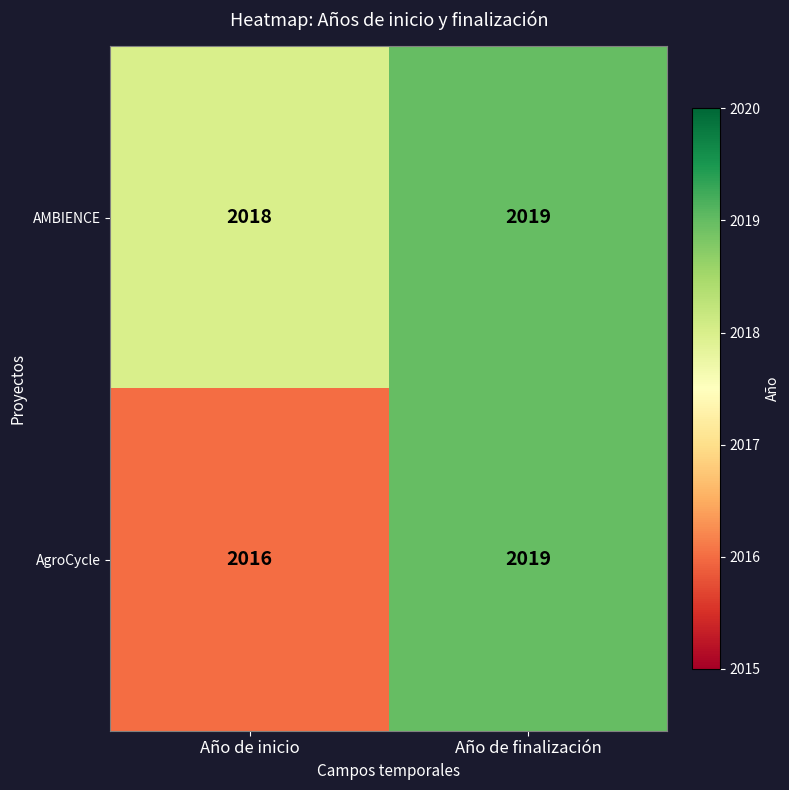

Reading left to right, what are all the values shown in this chart?

AMBIENCE: 2018	2019
AgroCycle: 2016	2019